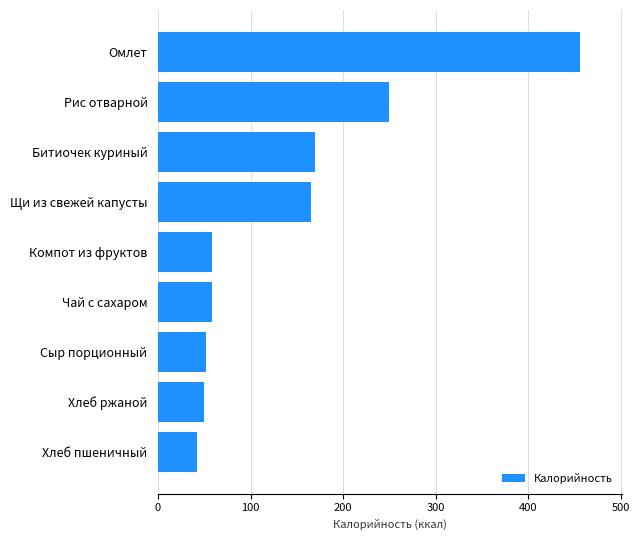

What is the average value?

145